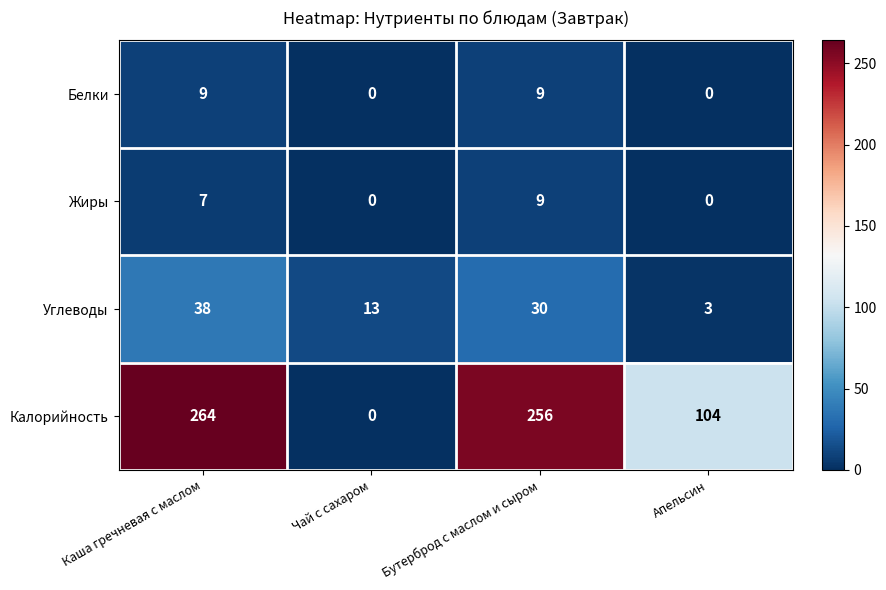

Is it true that Углеводы equals 11 at Бутерброд с маслом и сыром?

False